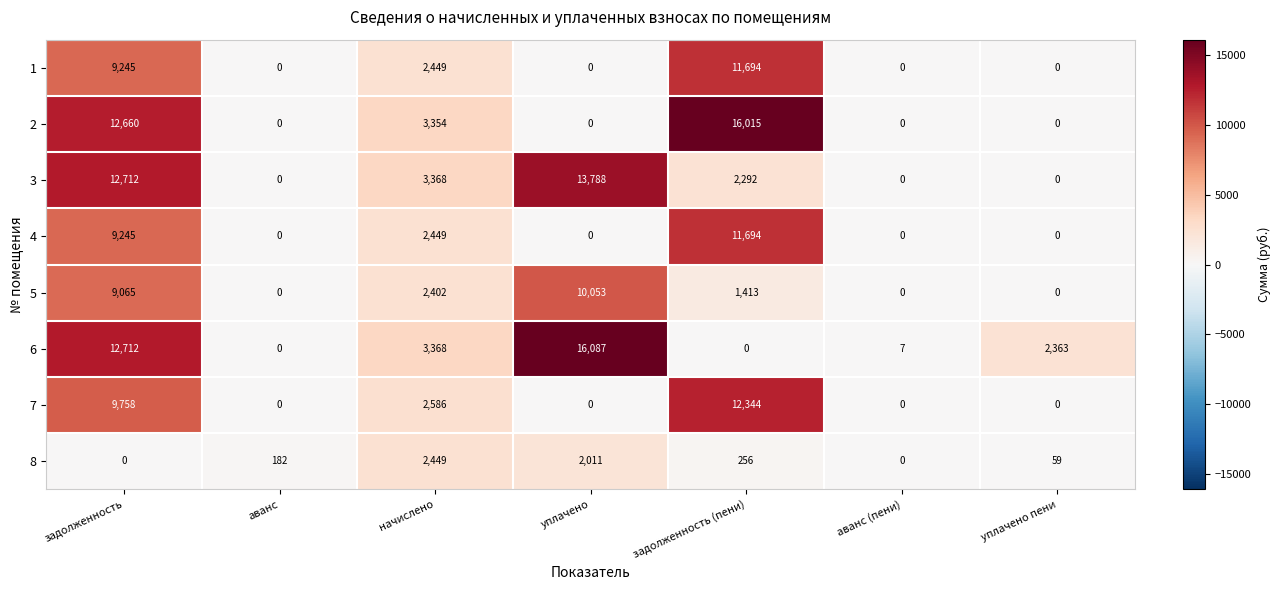

What is the total value across all series at задолженность (пени)?

55708